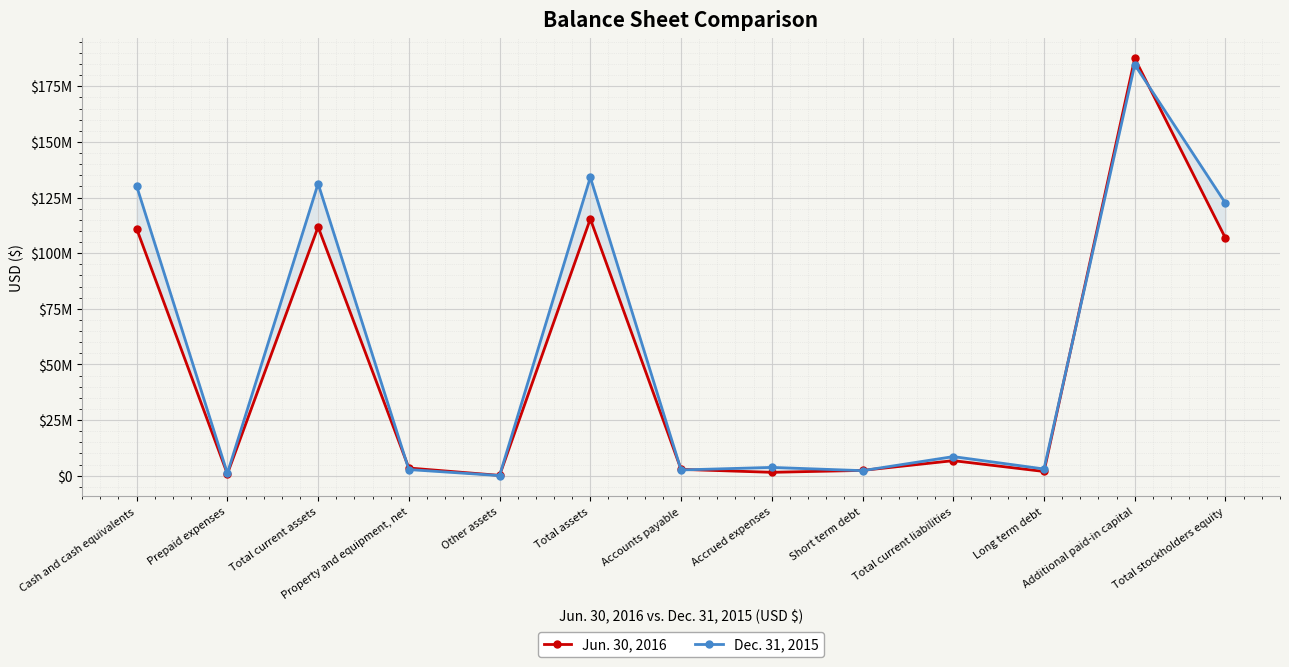

At which label does Jun. 30, 2016 reach its minimum?

Other assets